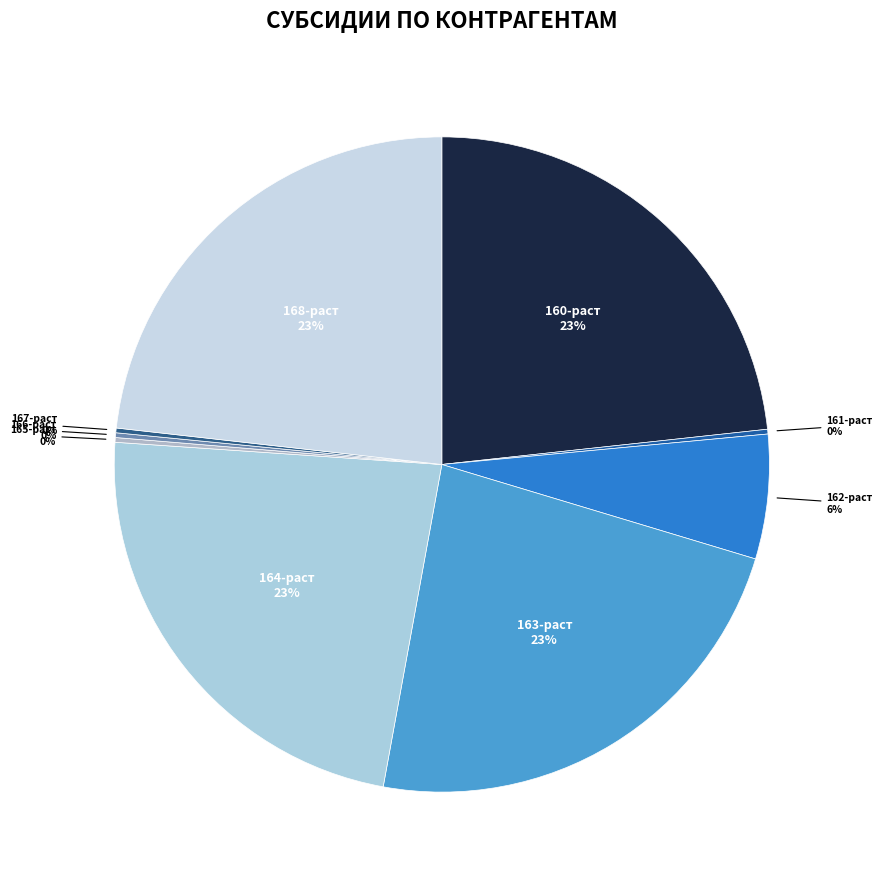

Combined, do 160-раст and 168-раст account for over 50%?

No